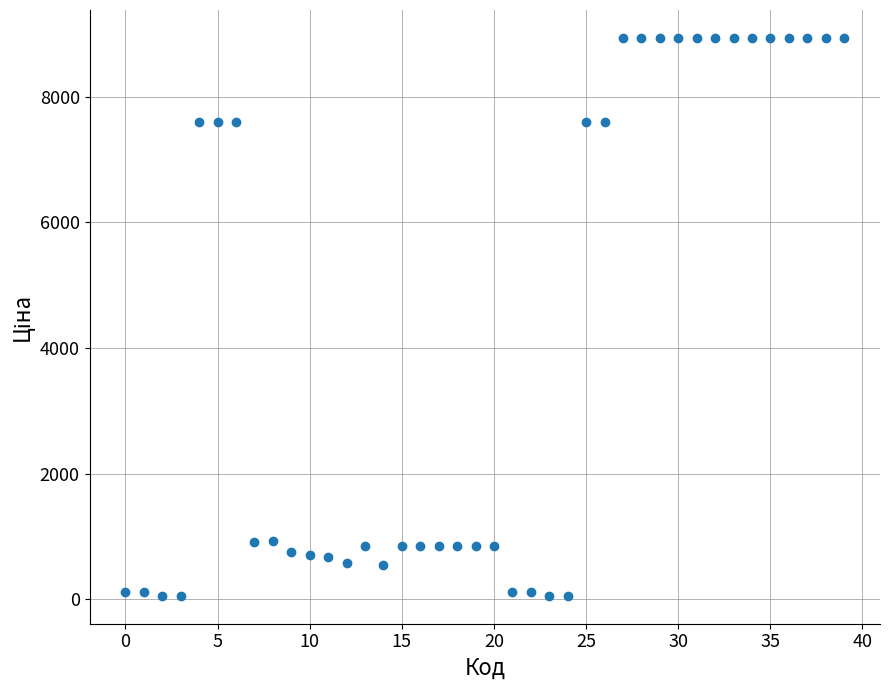

What is the range of Y values (max minus min)?

8877.1